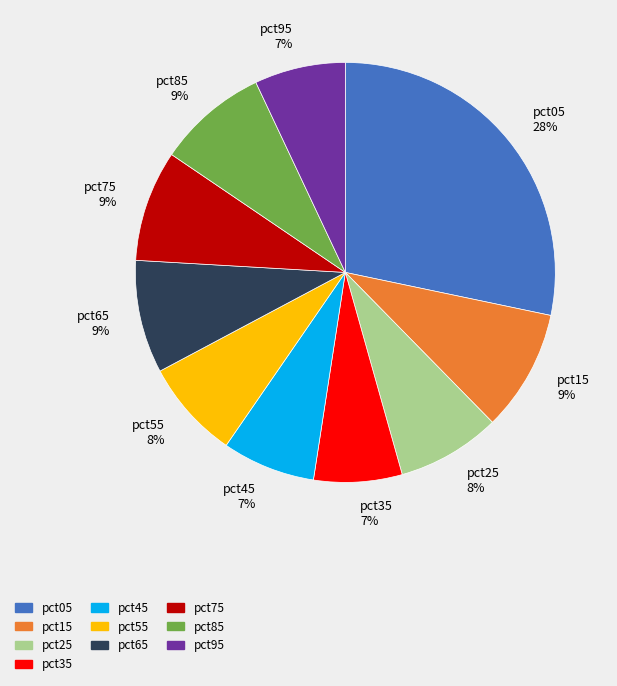

Which category has the biggest portion of the pie?

pct05